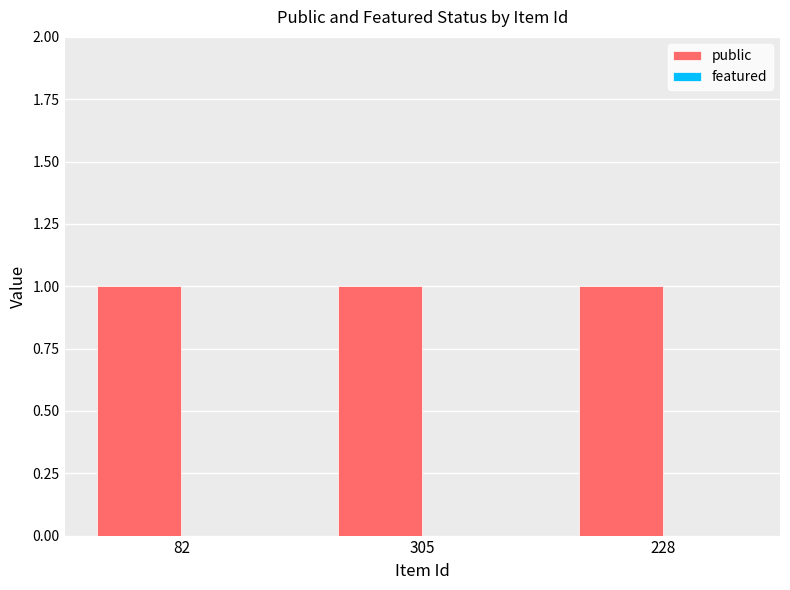

What are all the series names shown in the legend?

public, featured